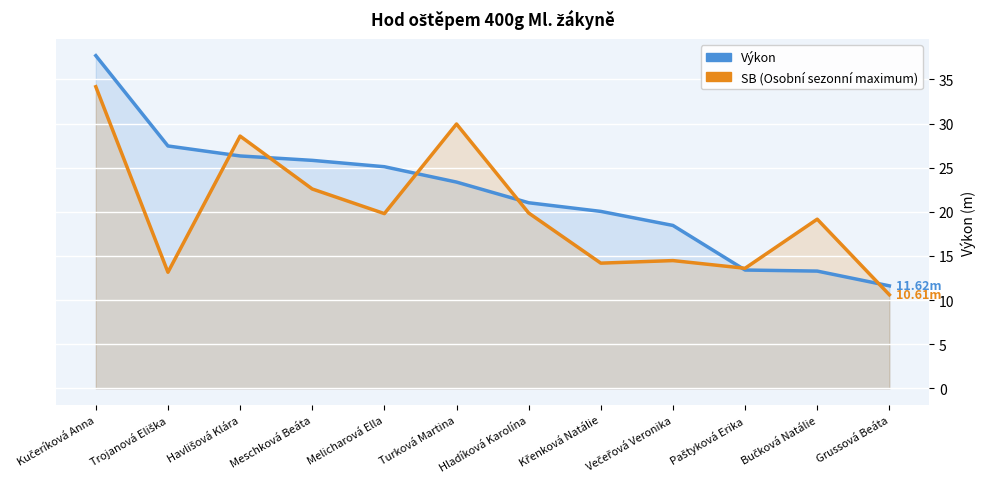

Rank the series by their average value, from lowest to highest.

SB, Výkon